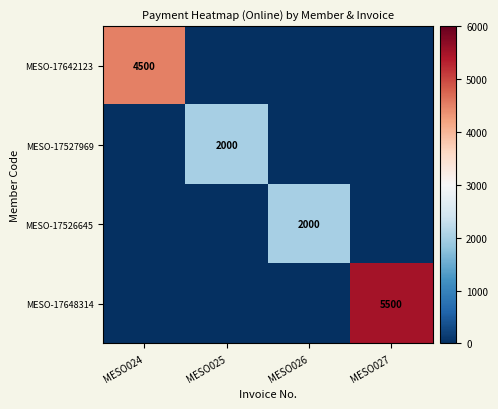

Is it true that MESO-17648314 equals 2945 at MESO027?

False